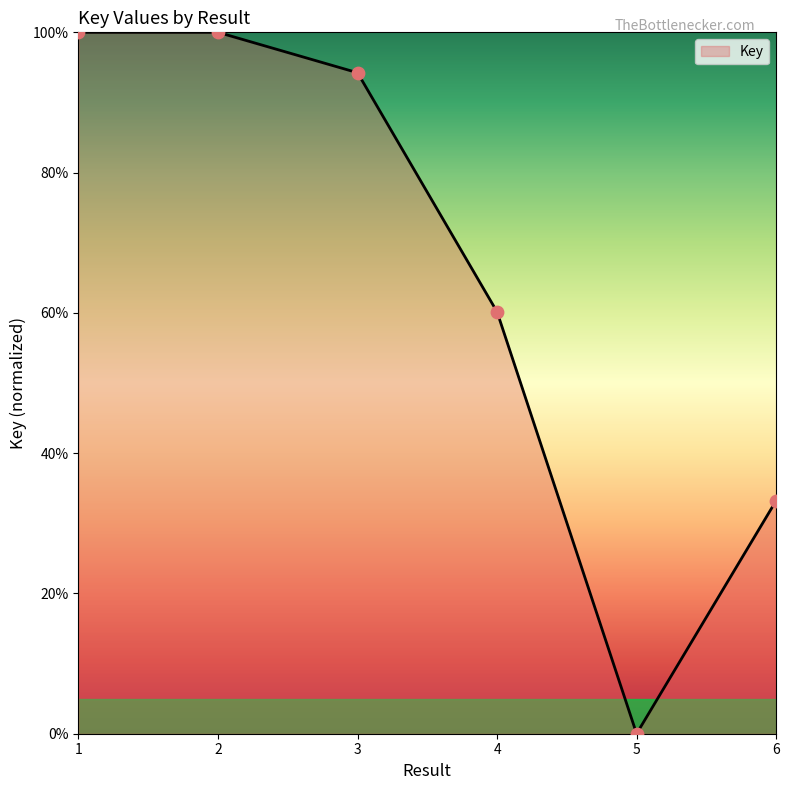

What is the change in value from 3 to 6?

-61.0